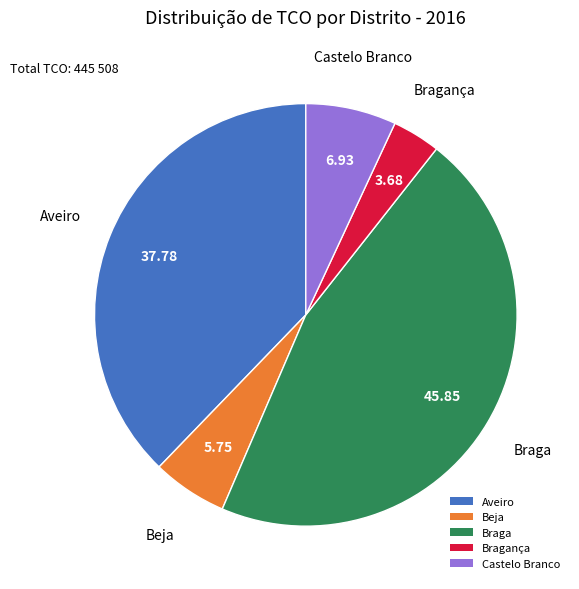

Rank the categories by value from lowest to highest.

Bragança, Beja, Castelo Branco, Aveiro, Braga